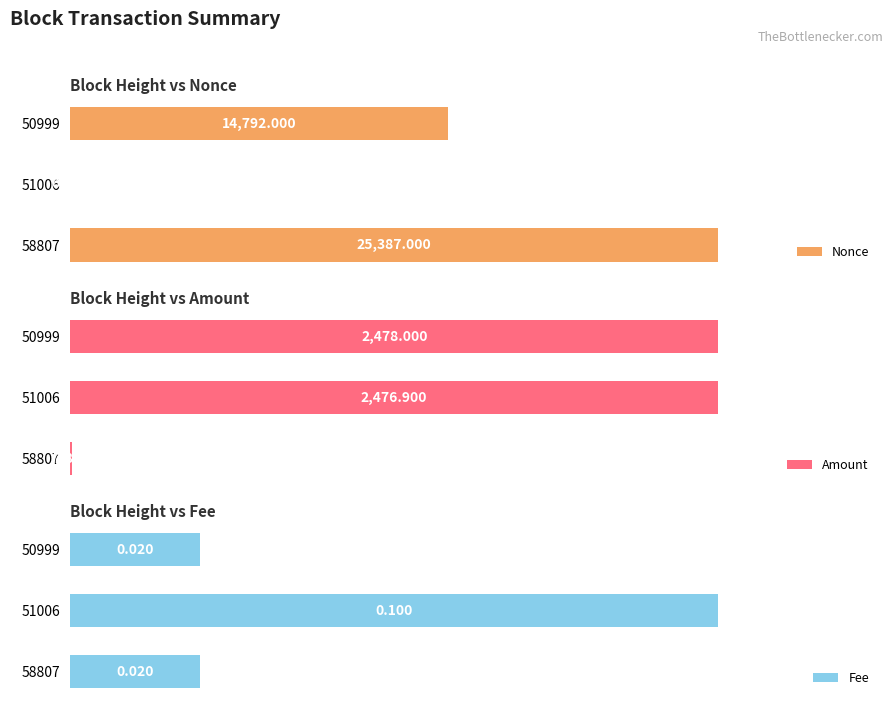

What is the lowest value of the Amount series?

7.8